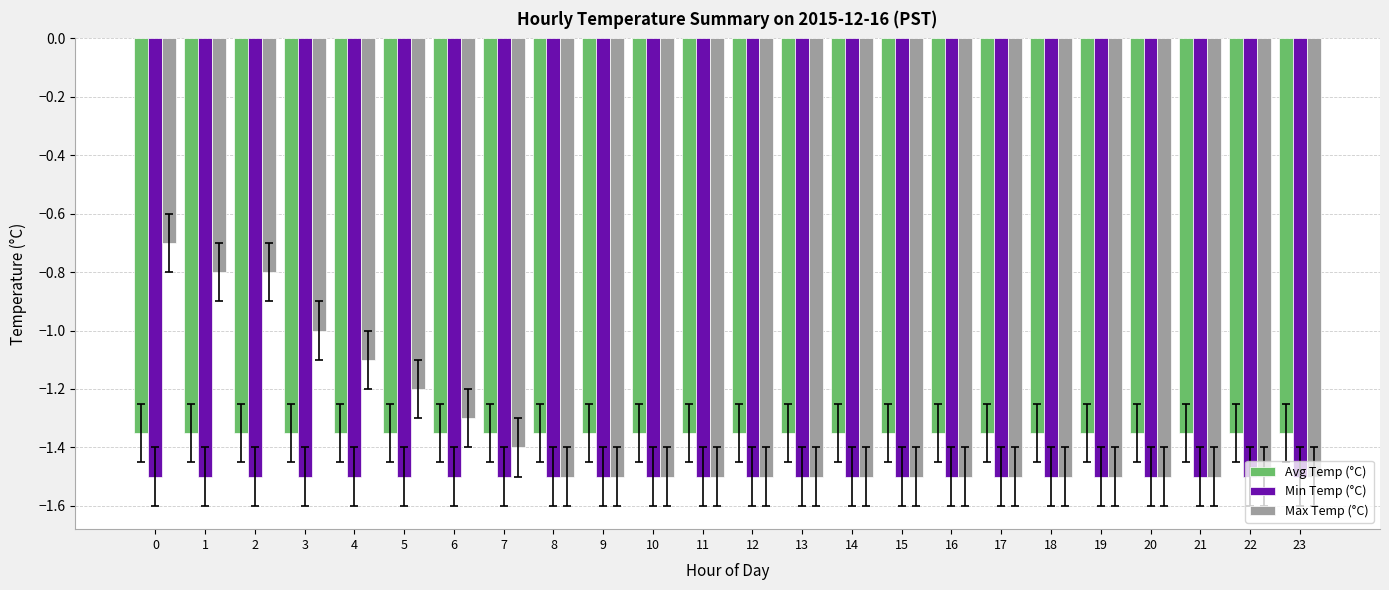

List the series in order of their peak value, highest first.

Max Temp (°C), Avg Temp (°C), Min Temp (°C)